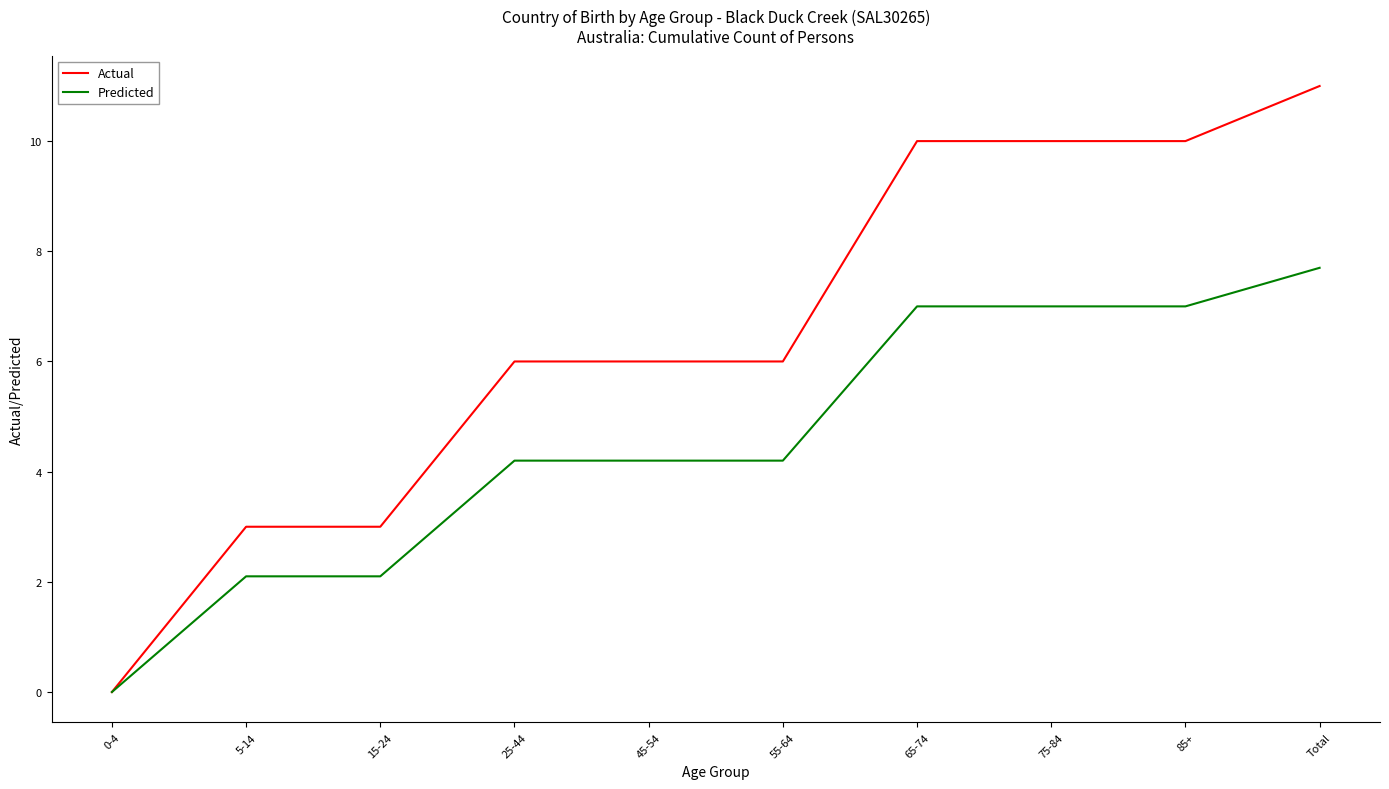

Does the chart have visible grid lines?

No